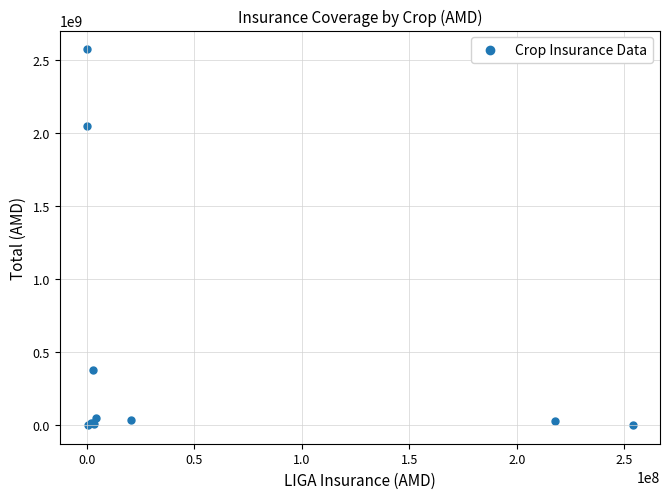

What Y value in the scatter plot is closest to 1285003590?

2048720370